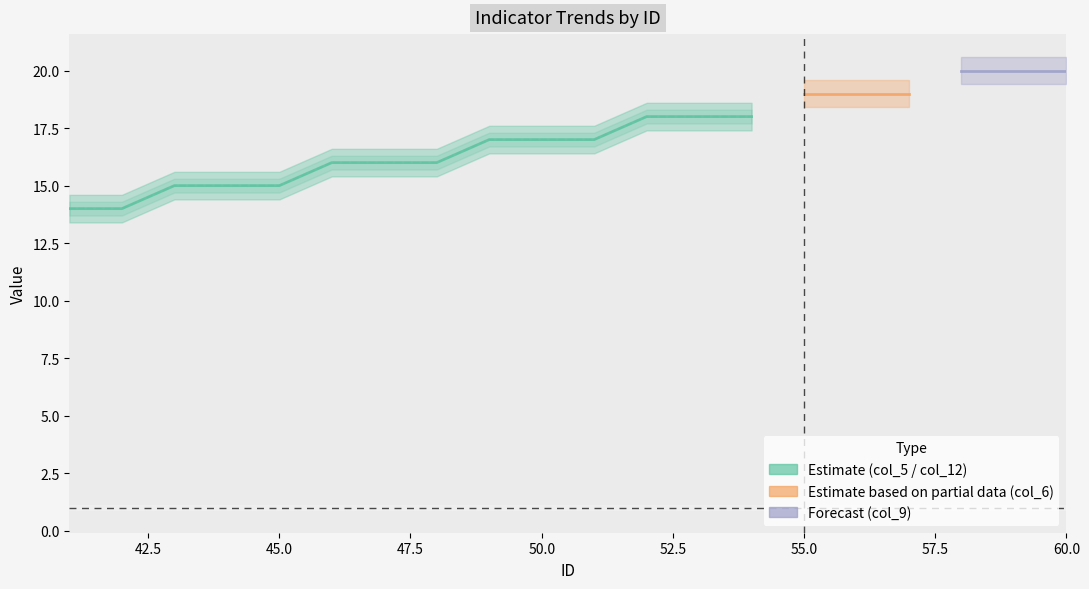

Does the chart have visible grid lines?

No